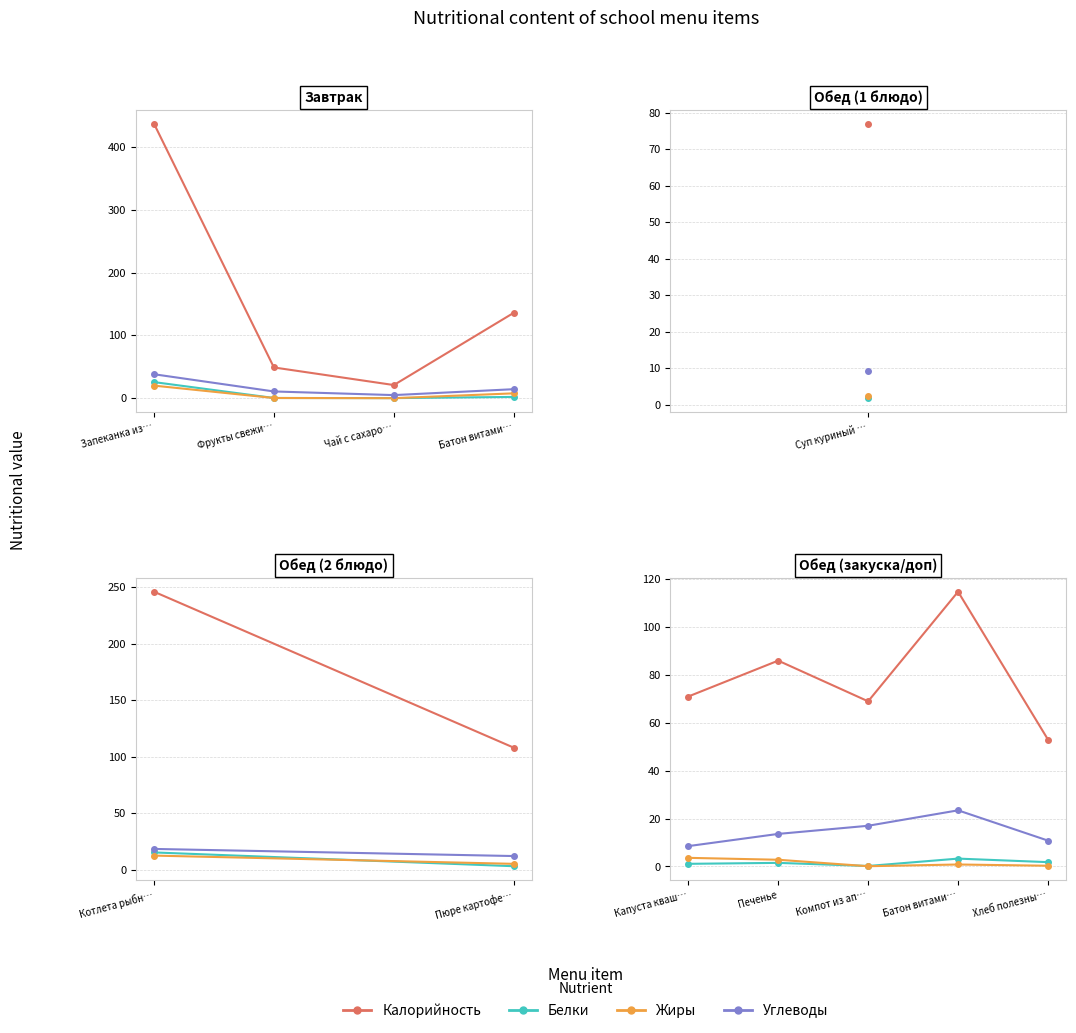

Where does the Белки series first go above 1?

Капуста кваш…